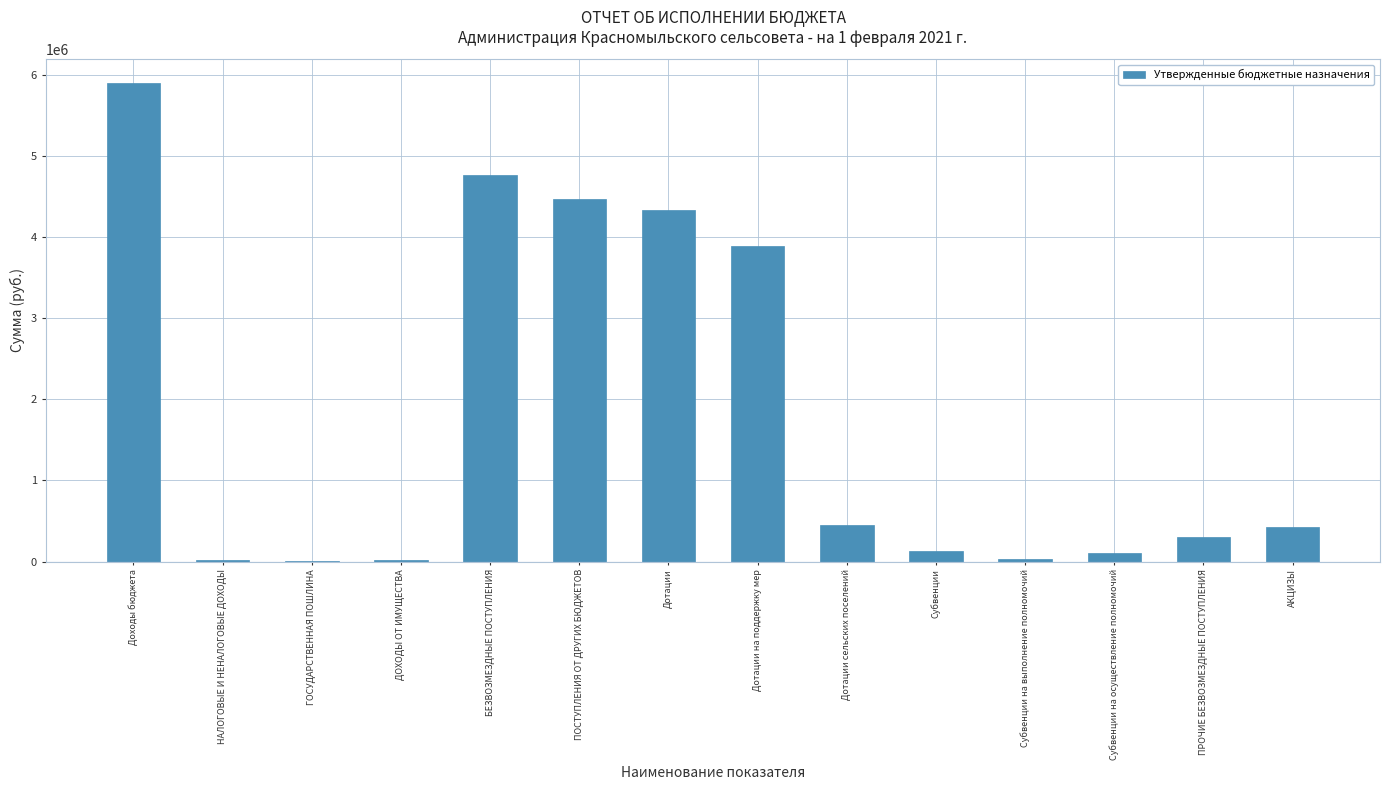

What value does the data have at Дотации на поддержку мер?

3884003